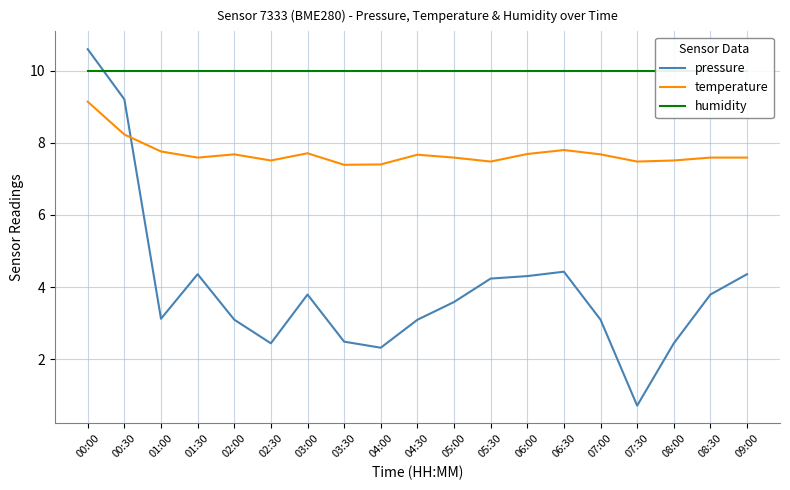

What is the value of the pressure point at the 8th from the left?

2.5